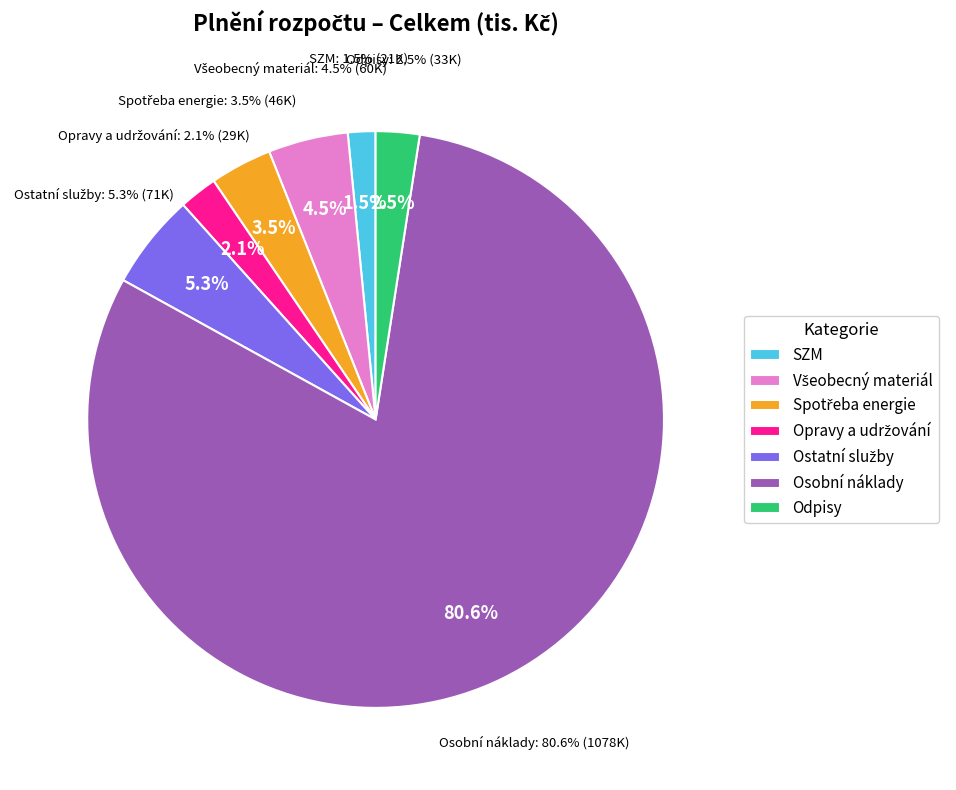

Is it true that SZM is 2% of the pie?

True